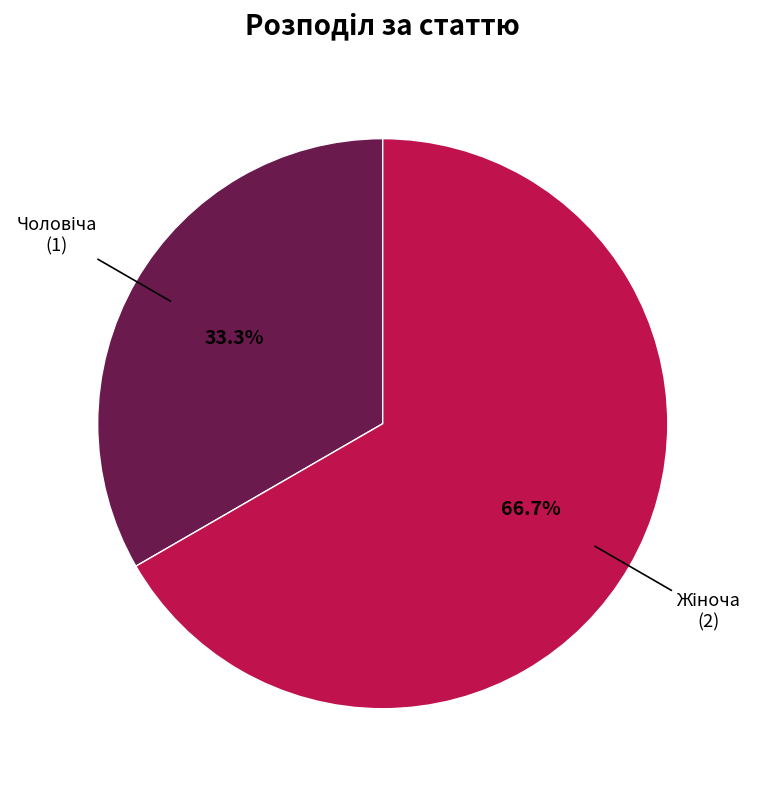

Does any single category account for the majority?

Yes